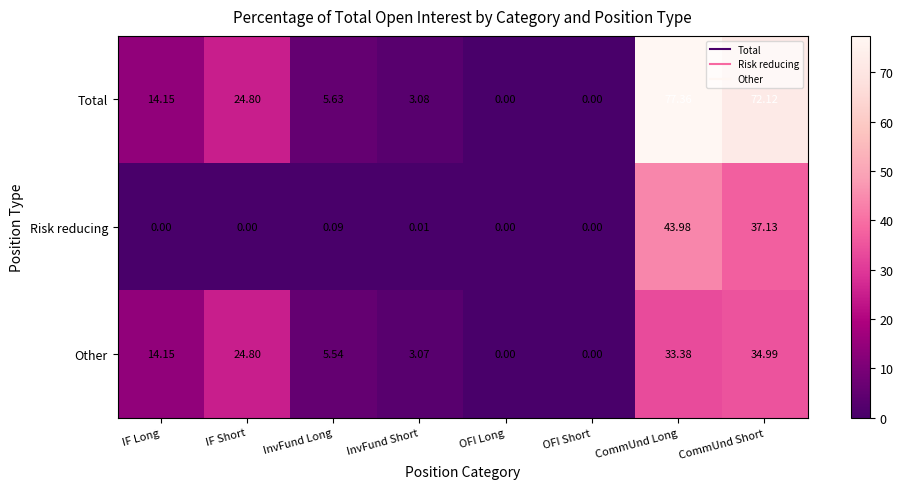

At which label does Other first exceed 14?

IF Long